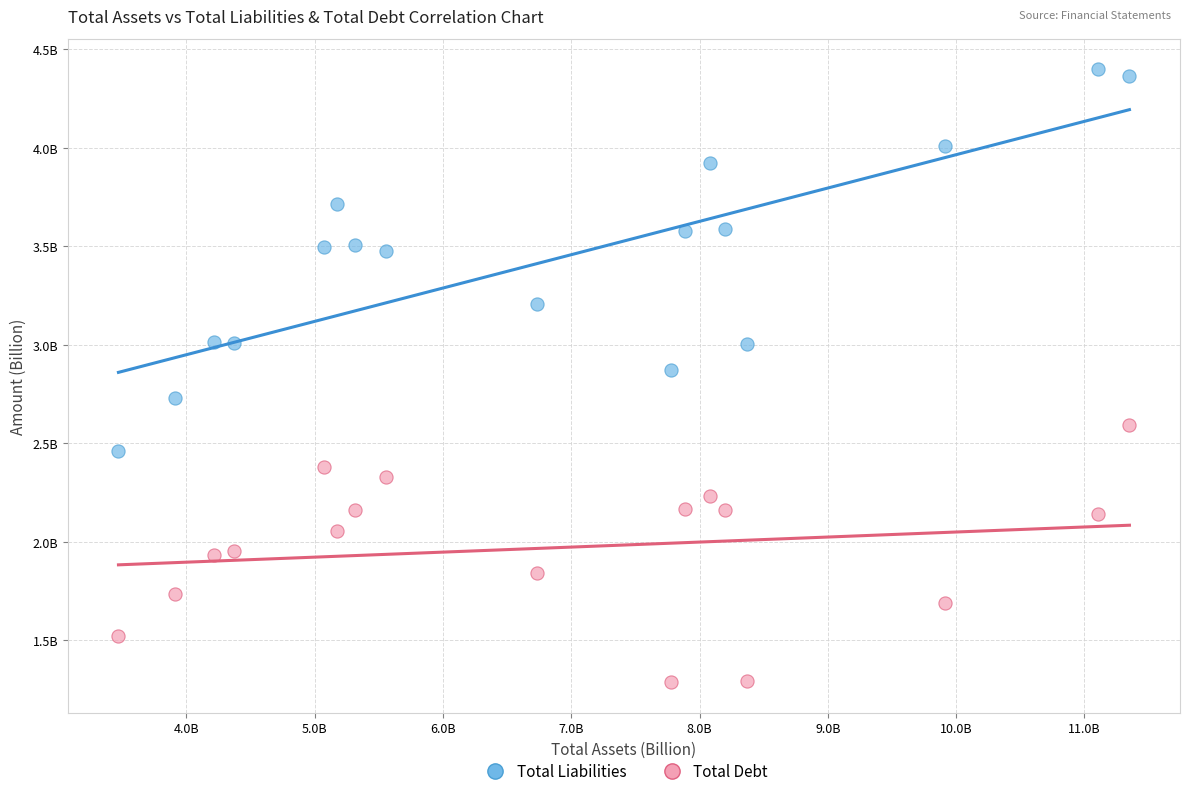

Which series reaches the maximum Y coordinate?

Total Liabilities